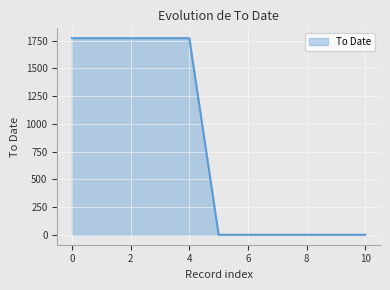

Reading right to left, list all the values displayed in this chart.

1	1	1	1	1	1	1772	1772	1772	1772	1772